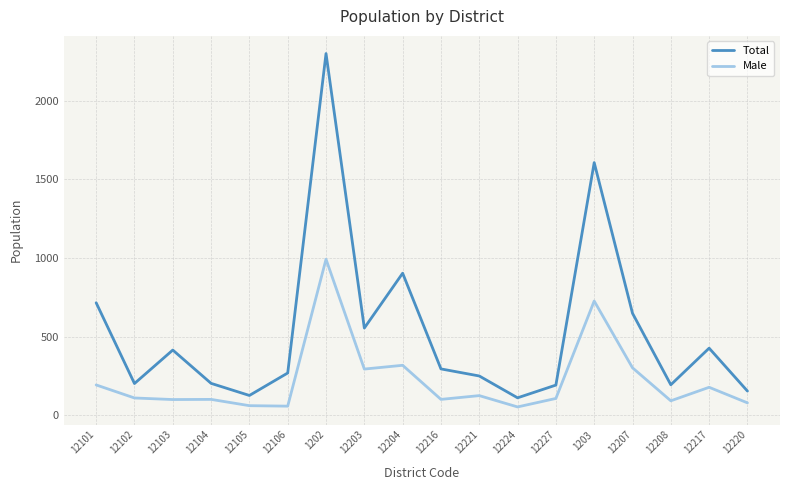

What value does the Total series have at 12105, to the nearest 100?

100